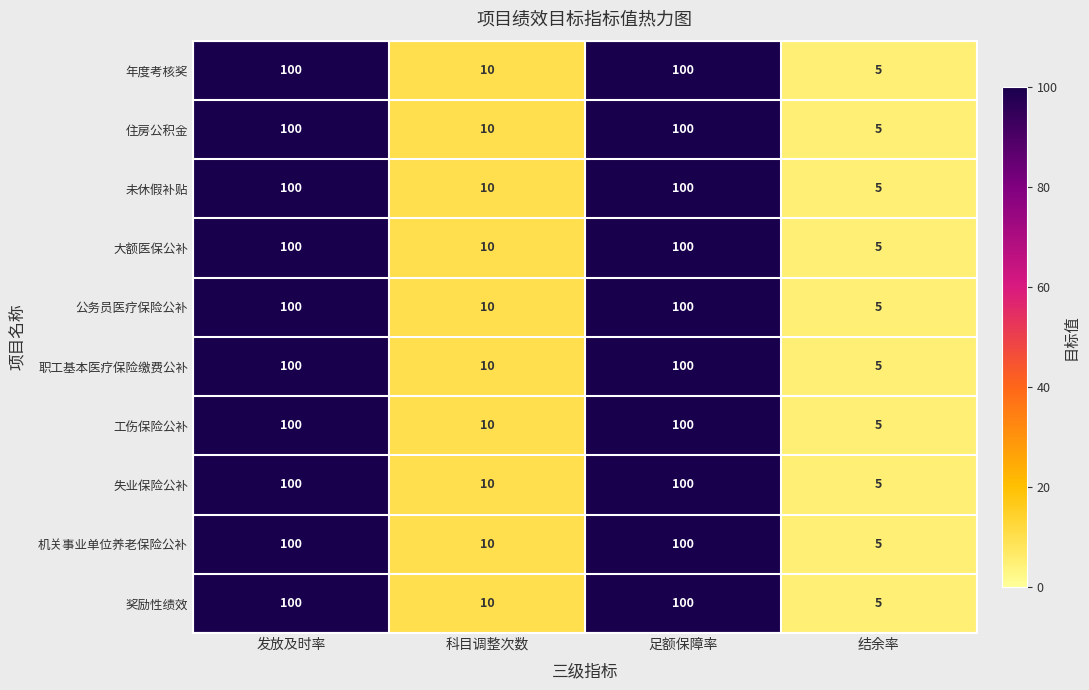

How many distinct data groups are displayed?

10